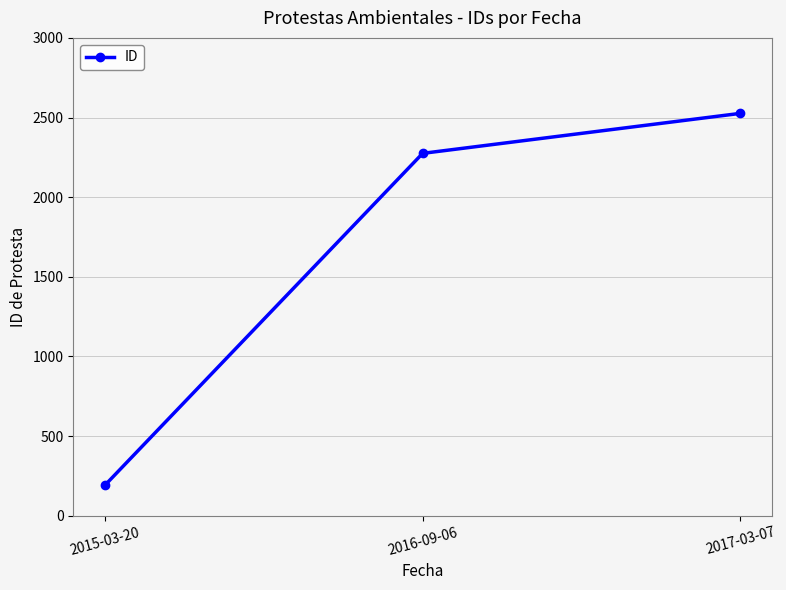

Which category has the lowest value across all series?

2015-03-20